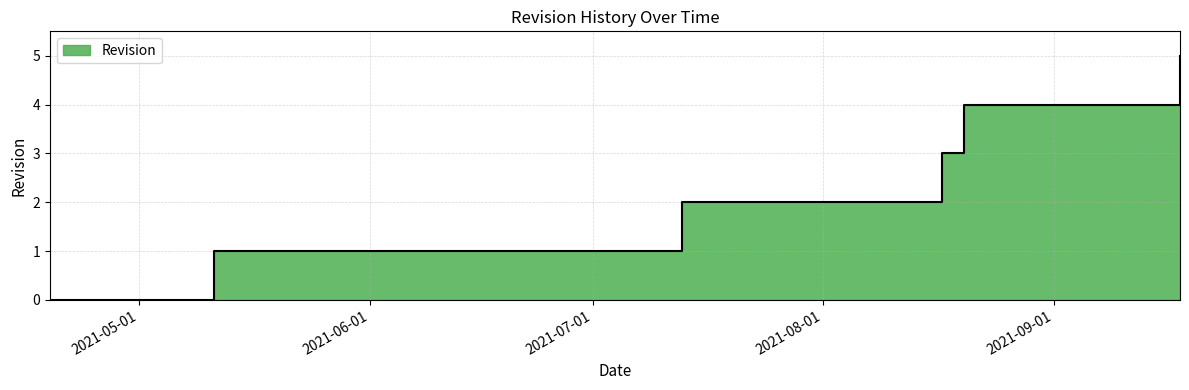

What is the change in value from 2021-07-13 to 2021-08-17?

+1